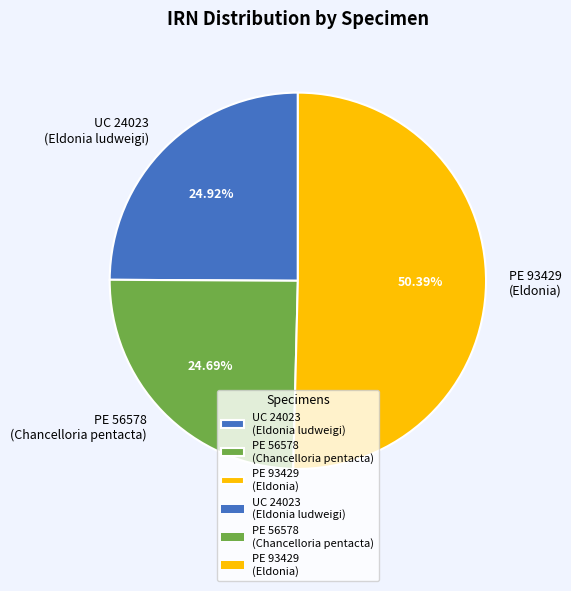

To the nearest percent, what is the average slice percentage?

33%